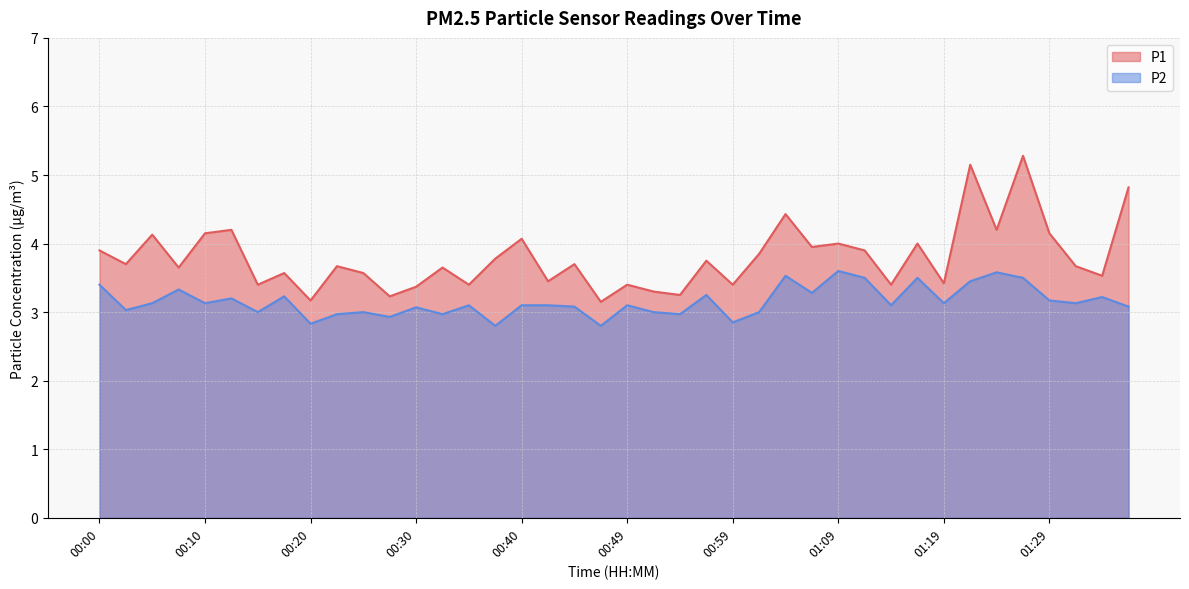

What is the label of the 8th point from the right?

01:19